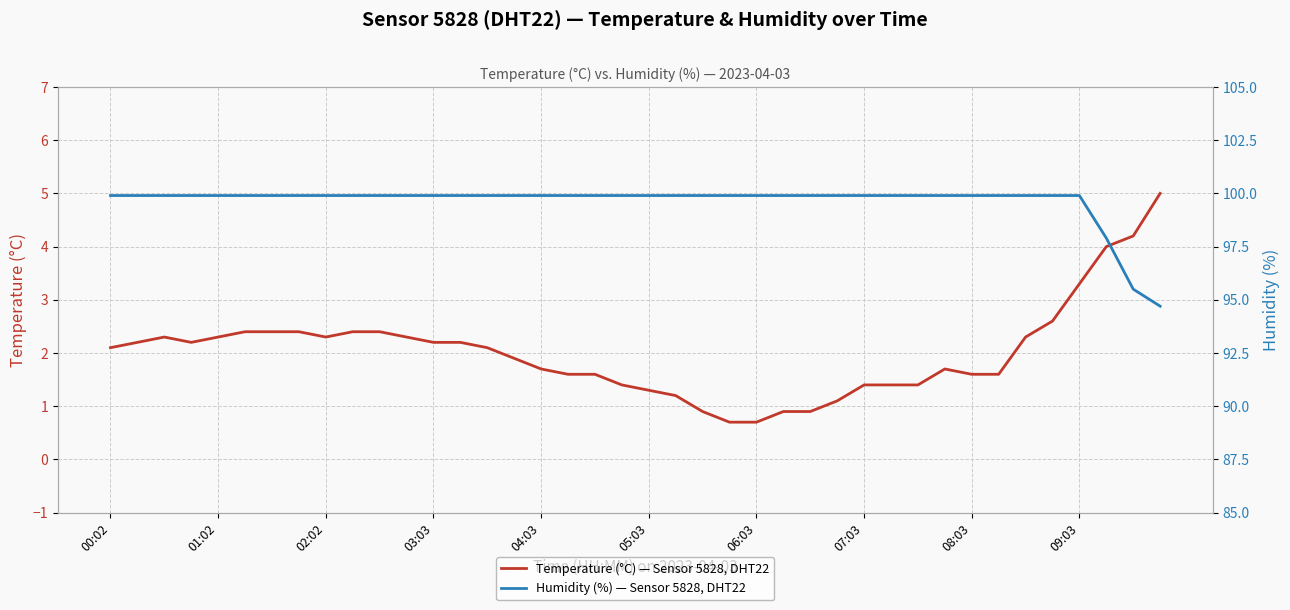

At which label does Temperature (°C) — Sensor 5828, DHT22 first exceed 2?

00:02